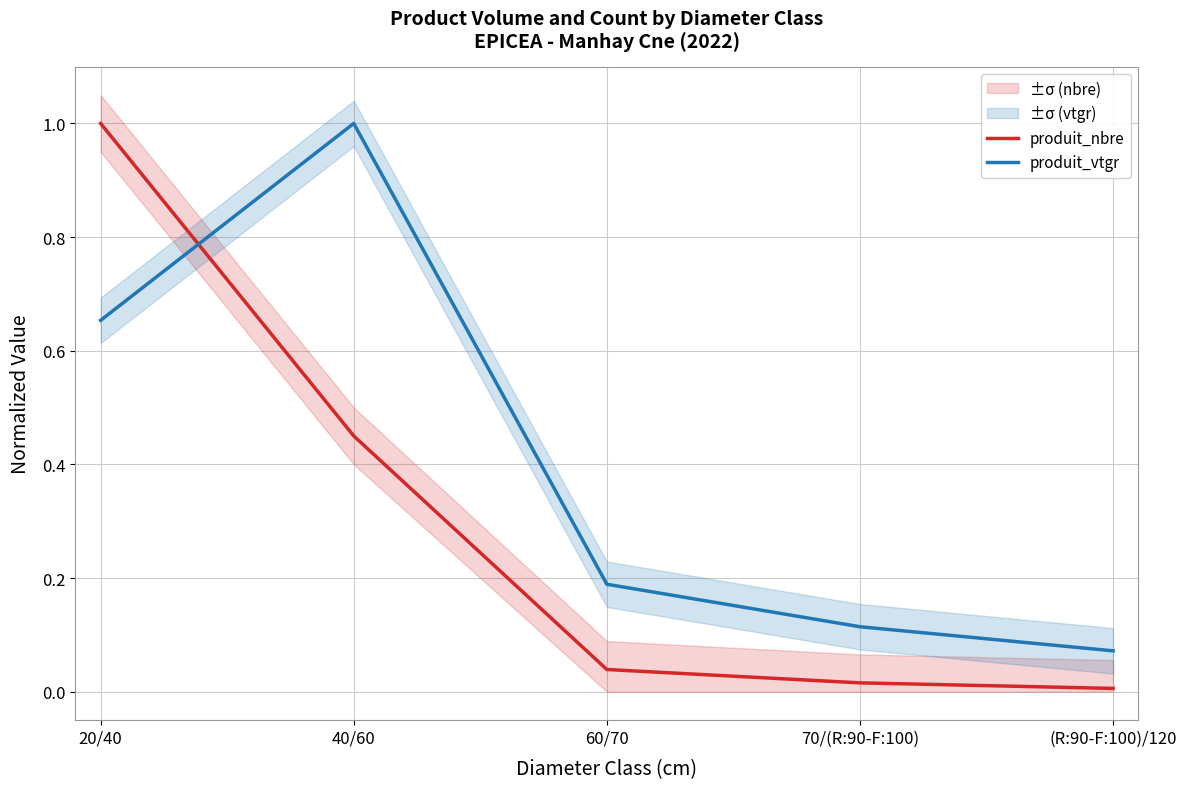

Is this an area chart (filled region under the line)?

No